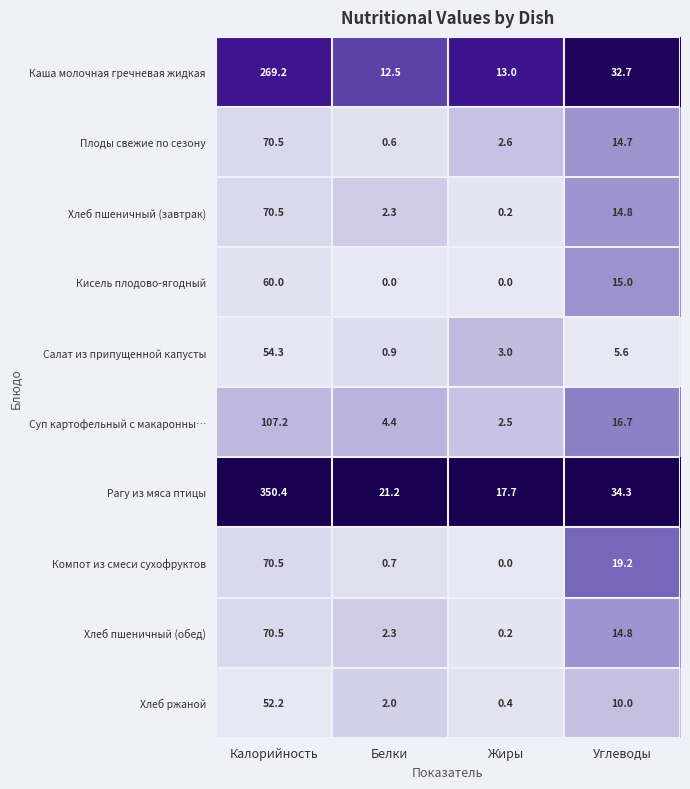

At how many categories does at least one series exceed 16?

4